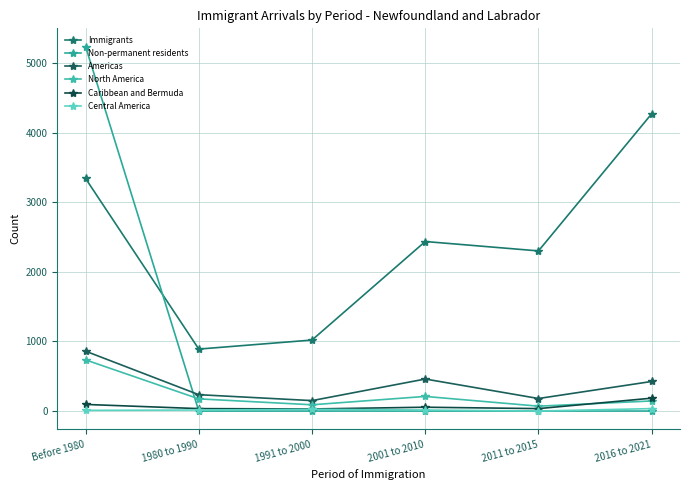

Is this an area chart (filled region under the line)?

No